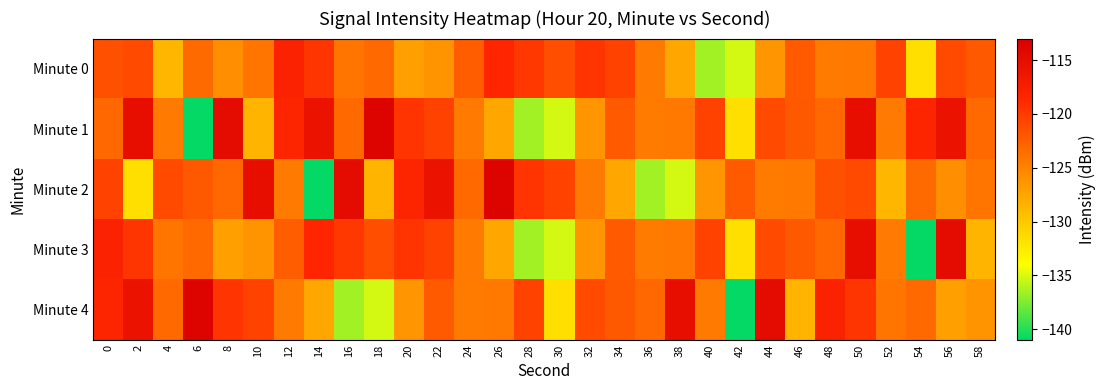

Rank the series at 18 from lowest to highest value.

Minute 4, Minute 2, Minute 0, Minute 3, Minute 1